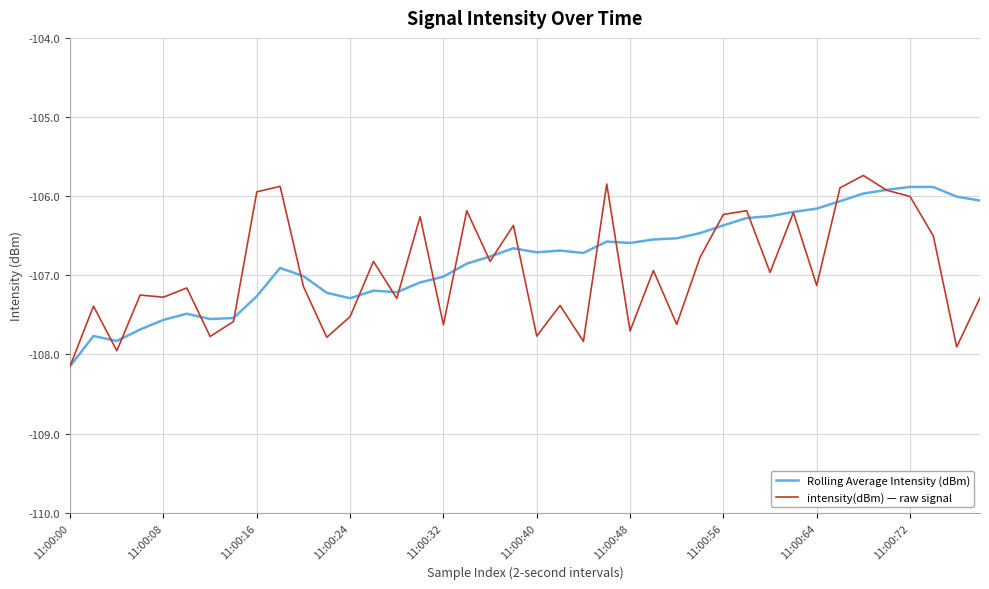

Rank the series by their average value, from highest to lowest.

Rolling Average Intensity (dBm), intensity(dBm) — raw signal